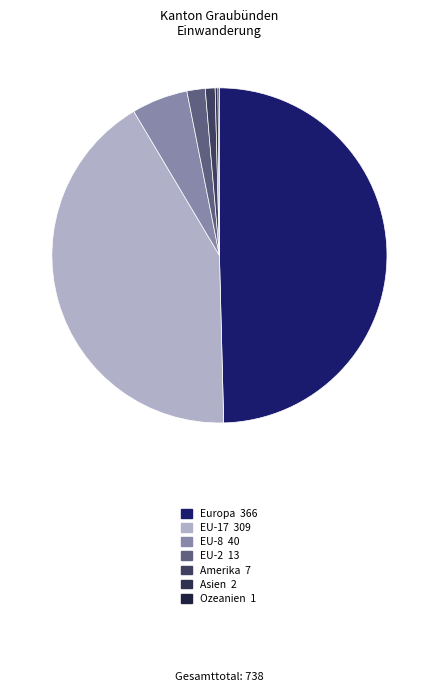

To the nearest percent, what is the difference between the Amerika and EU-8 slice percentages?

4%